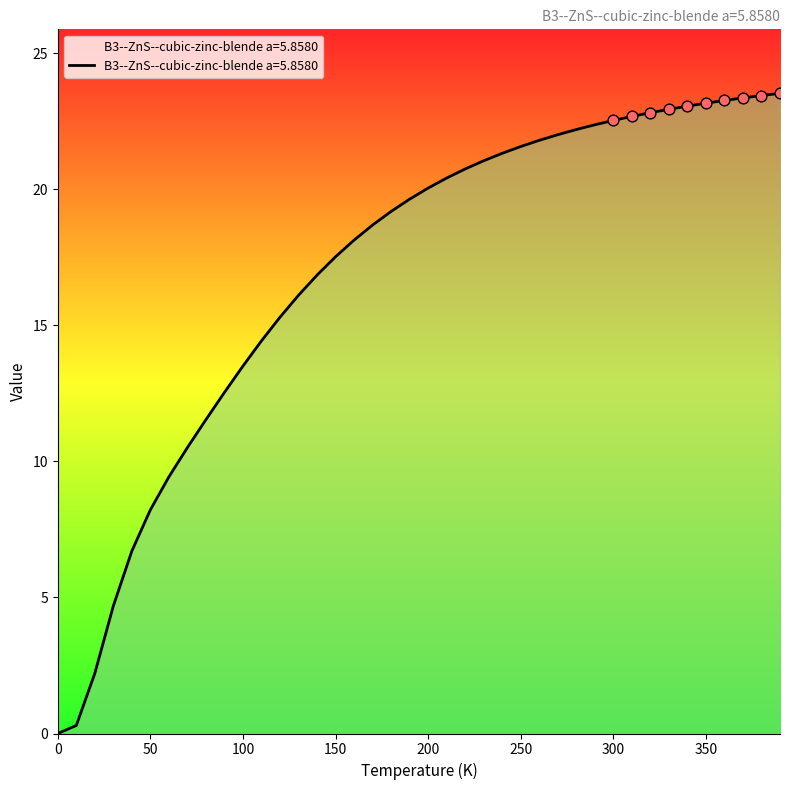

Approximately how many times larger is the value at 240.0 compared to 390.0?

0.9